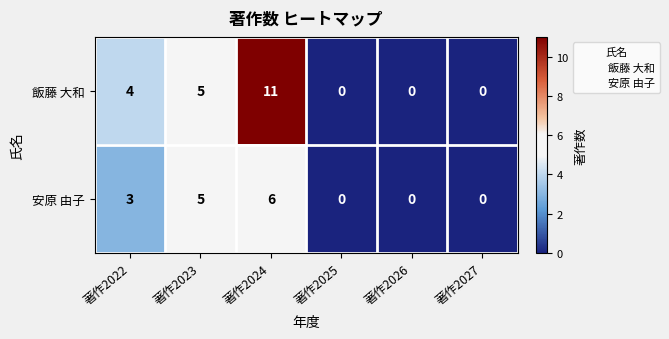

How many distinct data groups are displayed?

2